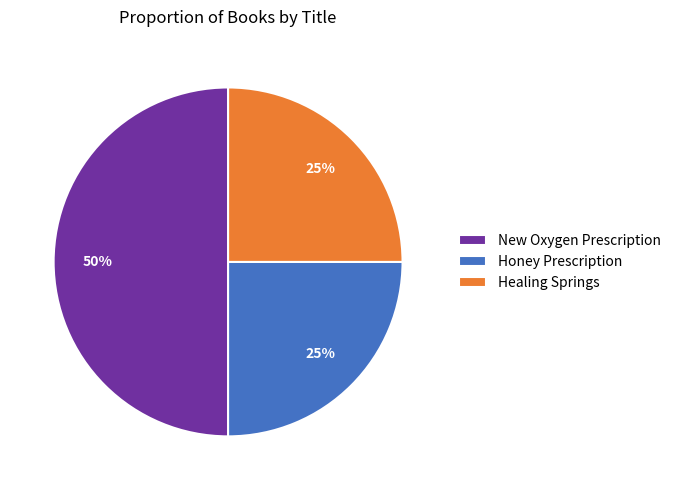

Is the sum of New Oxygen Prescription and Healing Springs greater than half?

Yes